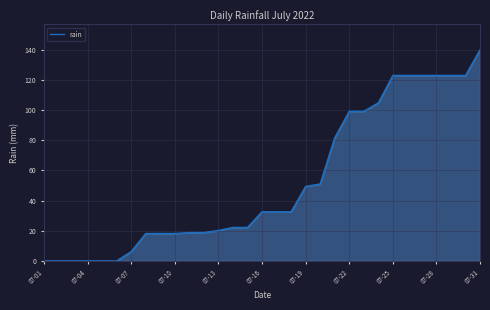

What is the greatest value displayed?

140.0